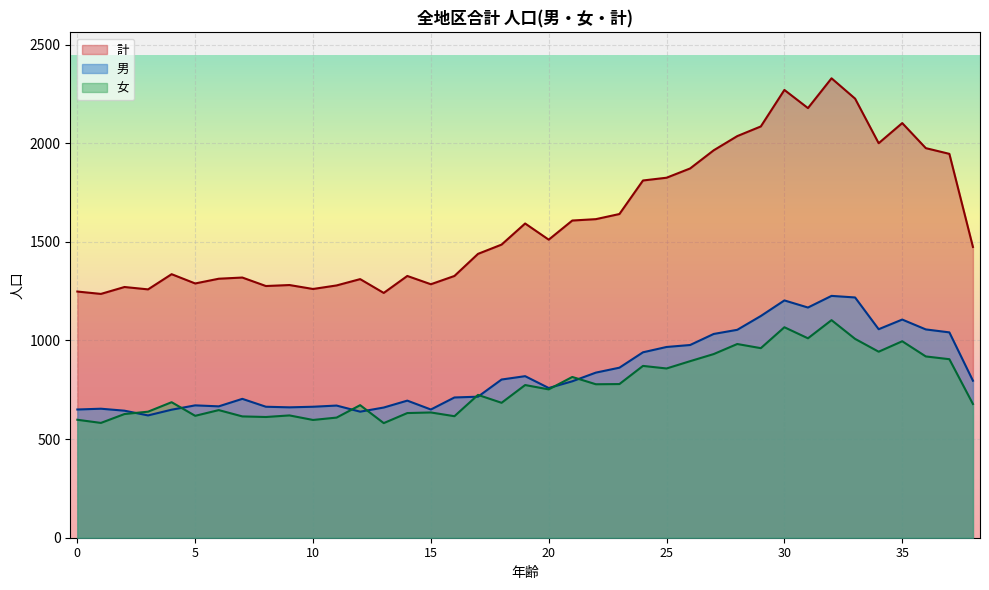

What is the value of the 男 point at the 32nd from the left?

1167